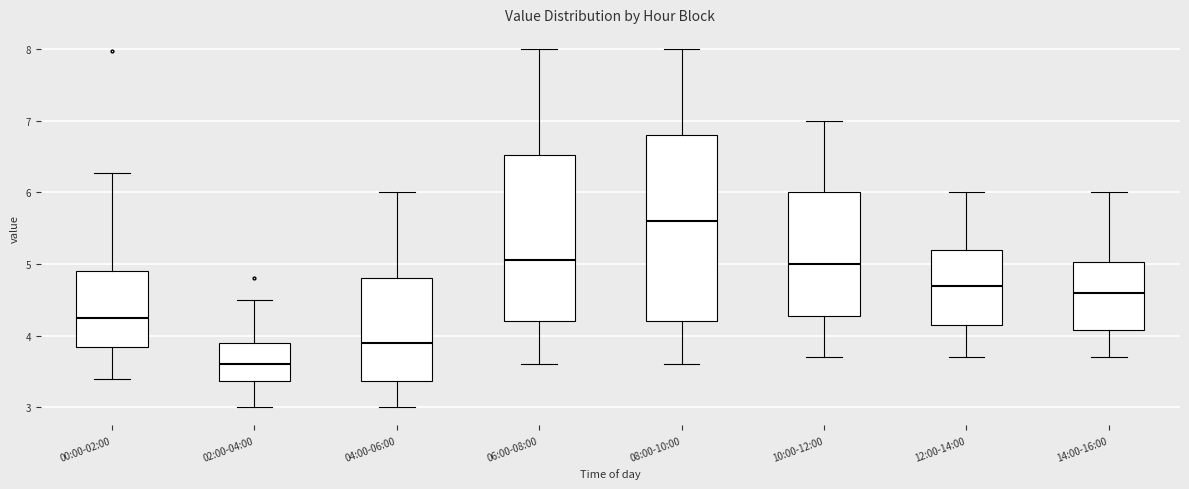

Where is the upper edge of the box for 10:00-12:00 on the y-axis? The values are not printed on the chart, so give them approximately, as read against the axis.

6.0